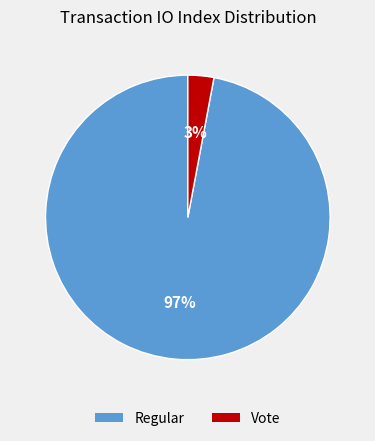

To the nearest percent, what is the difference between the Regular and Vote slice percentages?

94%